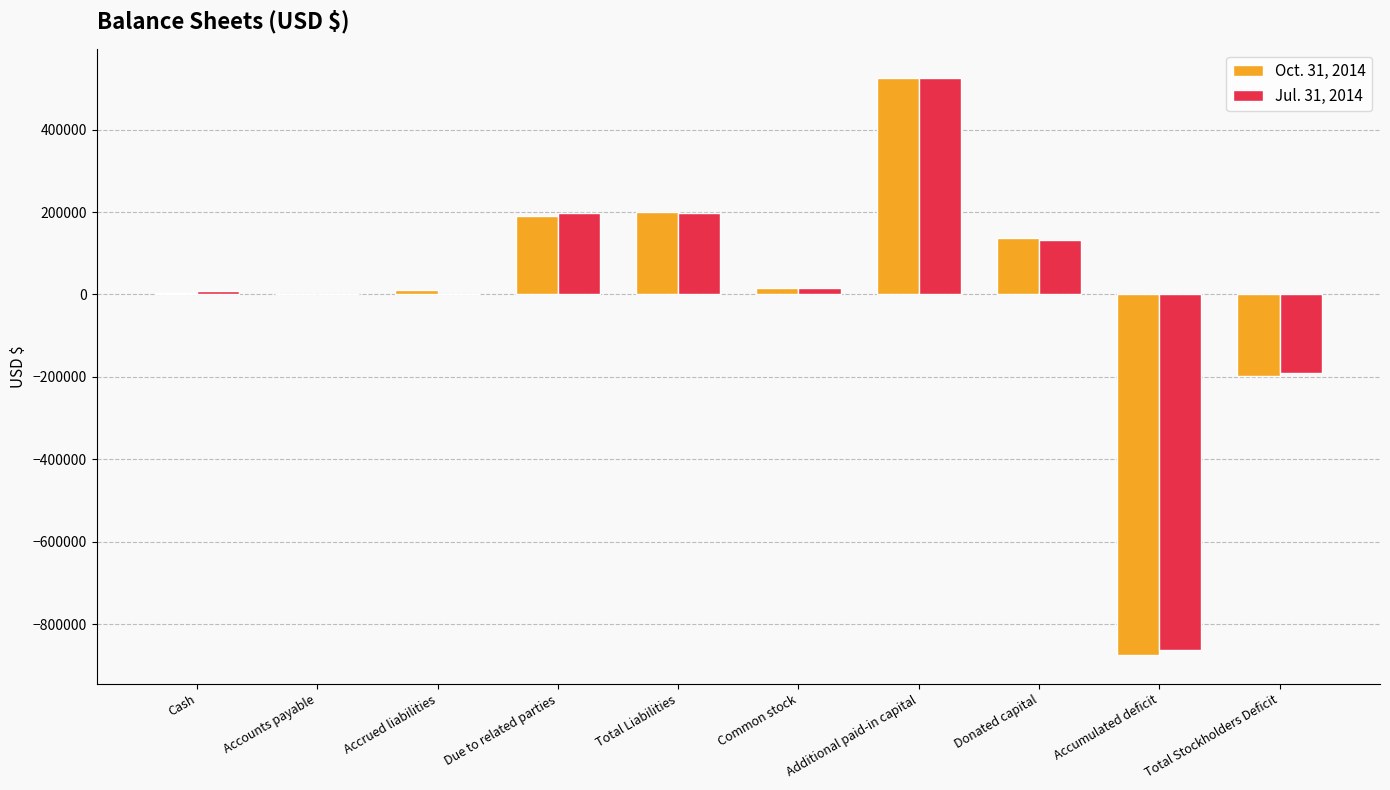

At which category is the sum across all series the highest?

Additional paid-in capital